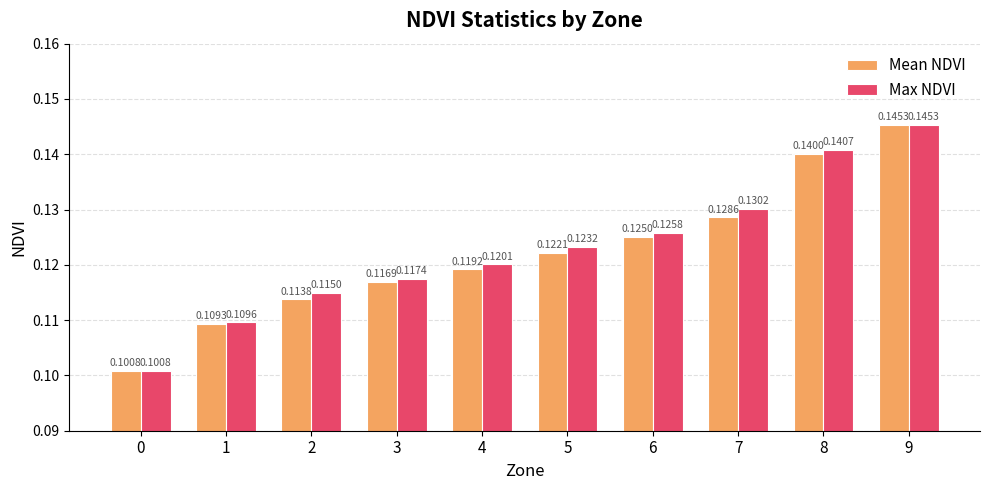

At which category is the sum across all series the highest?

9